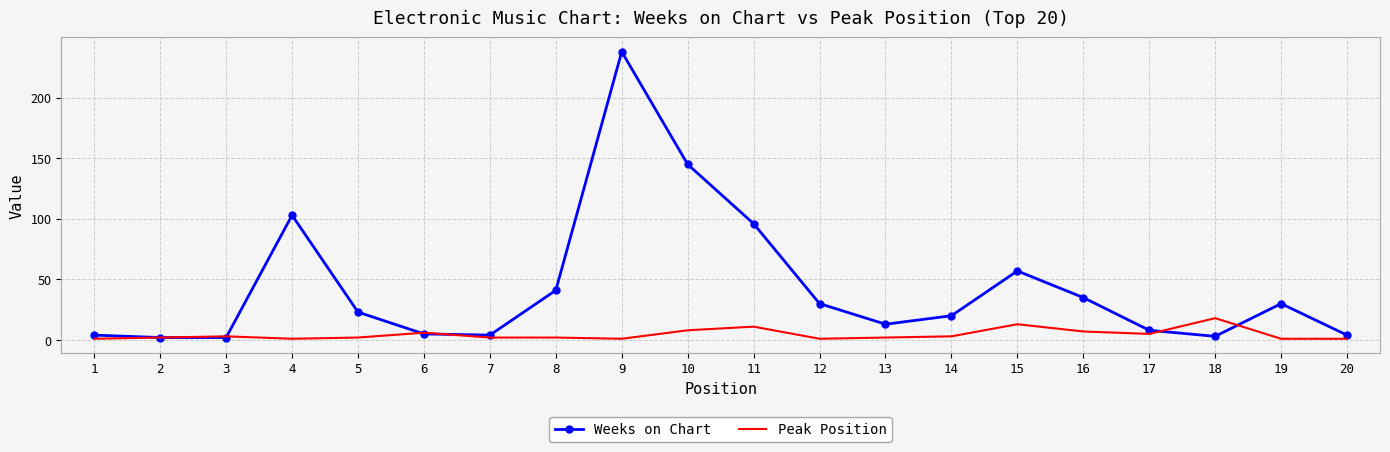

True or false: Weeks on Chart has a value of 4 at 7.

True